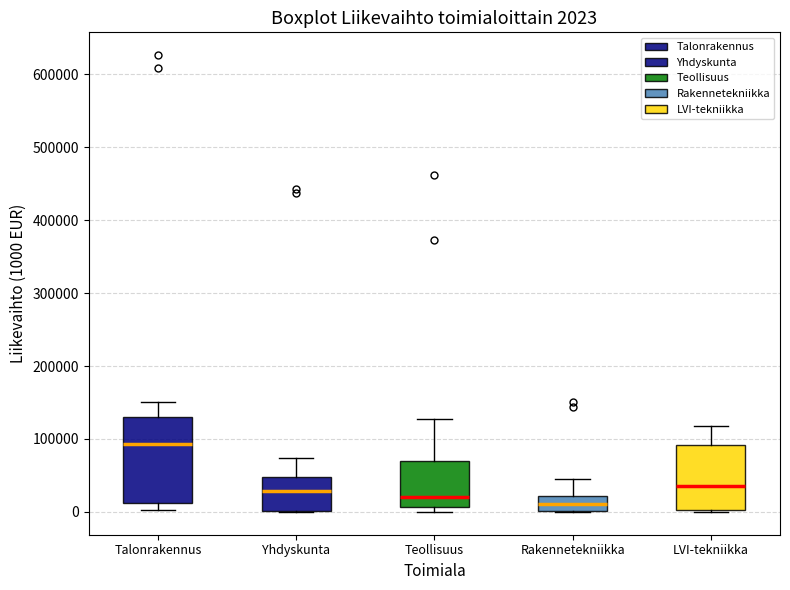

Which box is the tallest, from its lower edge to its upper edge?

Talonrakennus